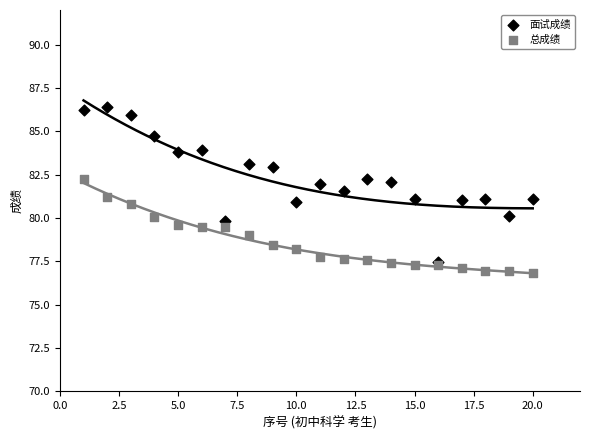

What are all the series names shown in the legend?

面试成绩, 总成绩